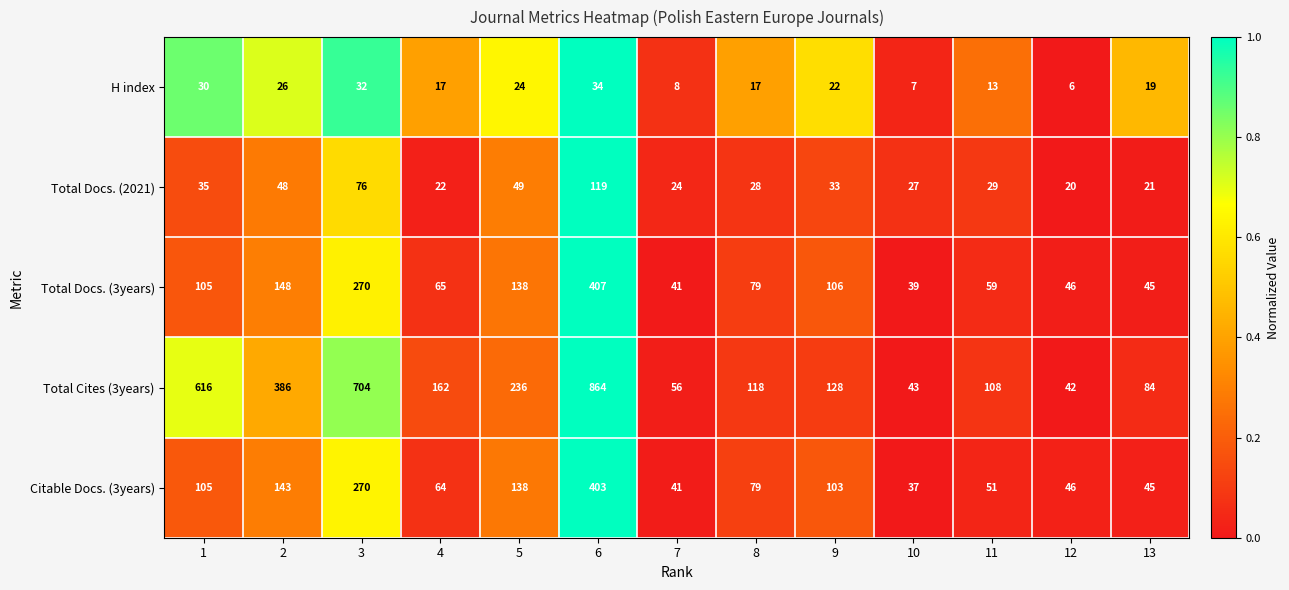

Is it true that Total Docs. (3years) equals 169 at 3?

False